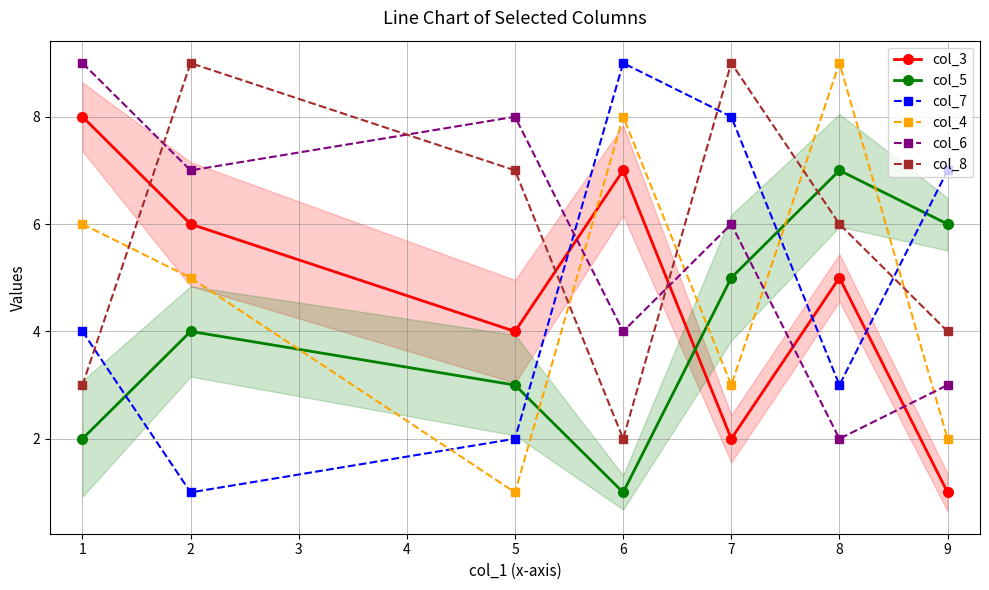

What are all the series names shown in the legend?

col_3, col_5, col_7, col_4, col_6, col_8